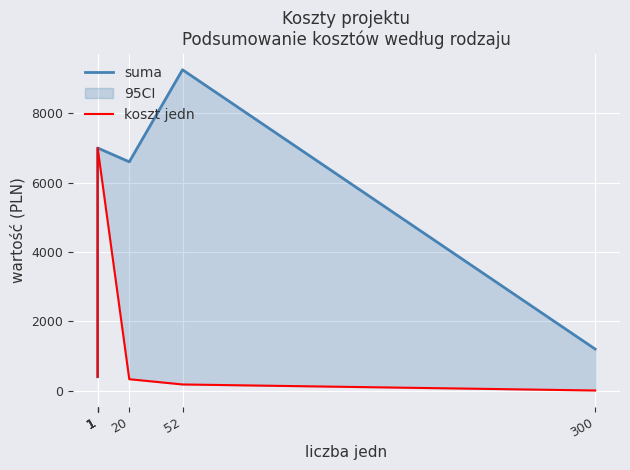

What is the total value across all series at 20?

6930